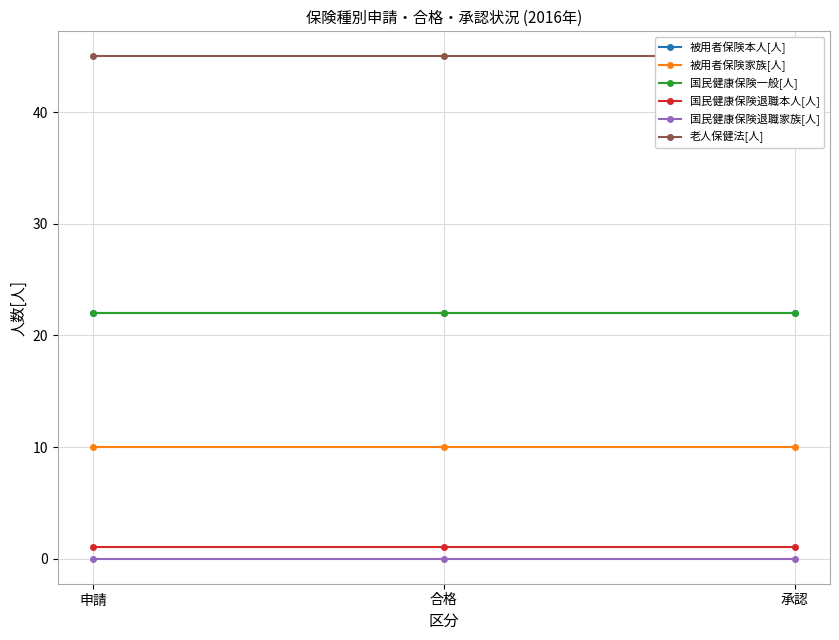

At which category is the sum across all series the highest?

申請